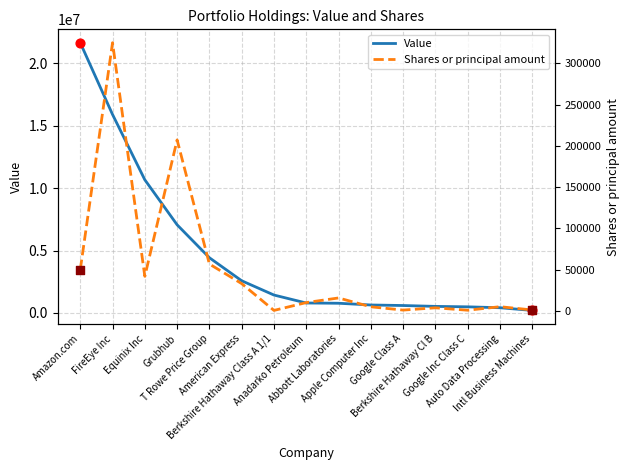

Which series reaches the maximum Y coordinate?

Value